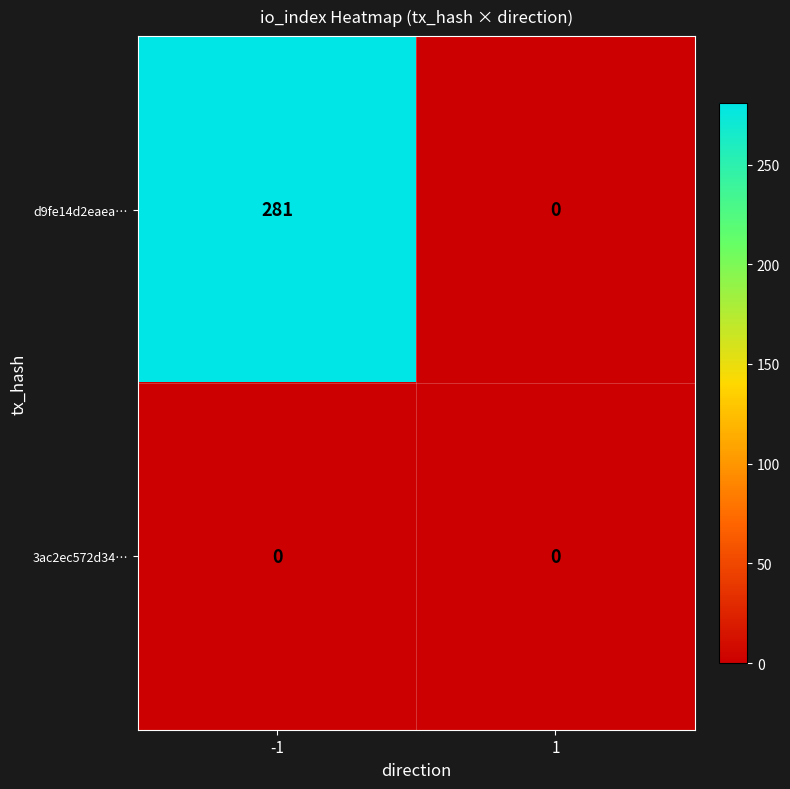

What is the difference between the maximum and minimum values in the d9fe14d2eaea… series?

281